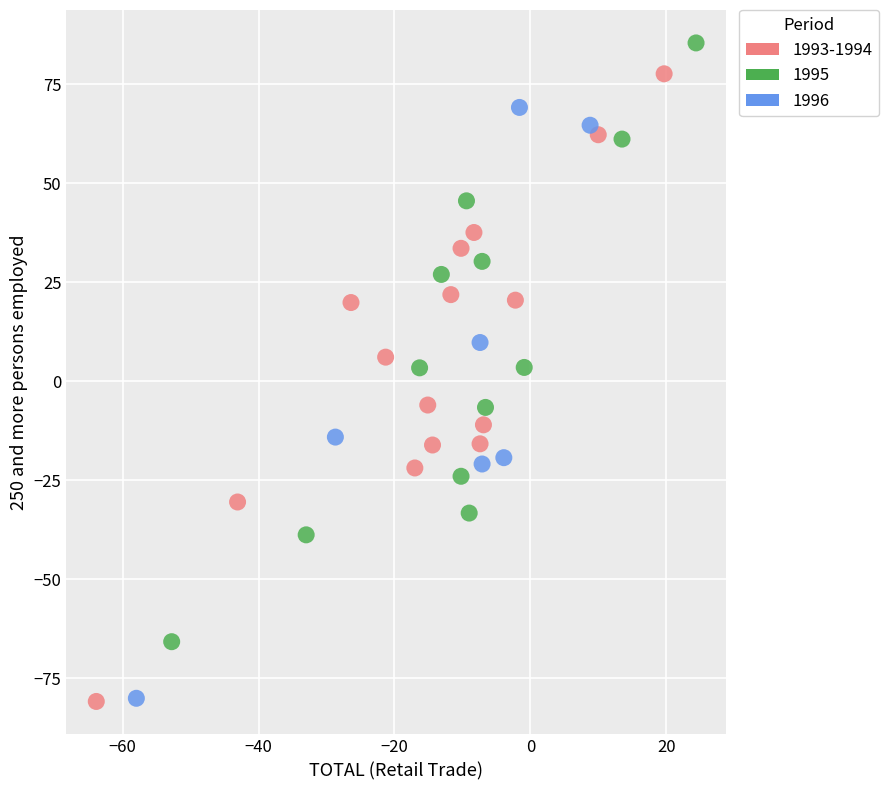

What are all the series names shown in the legend?

1993-1994, 1995, 1996